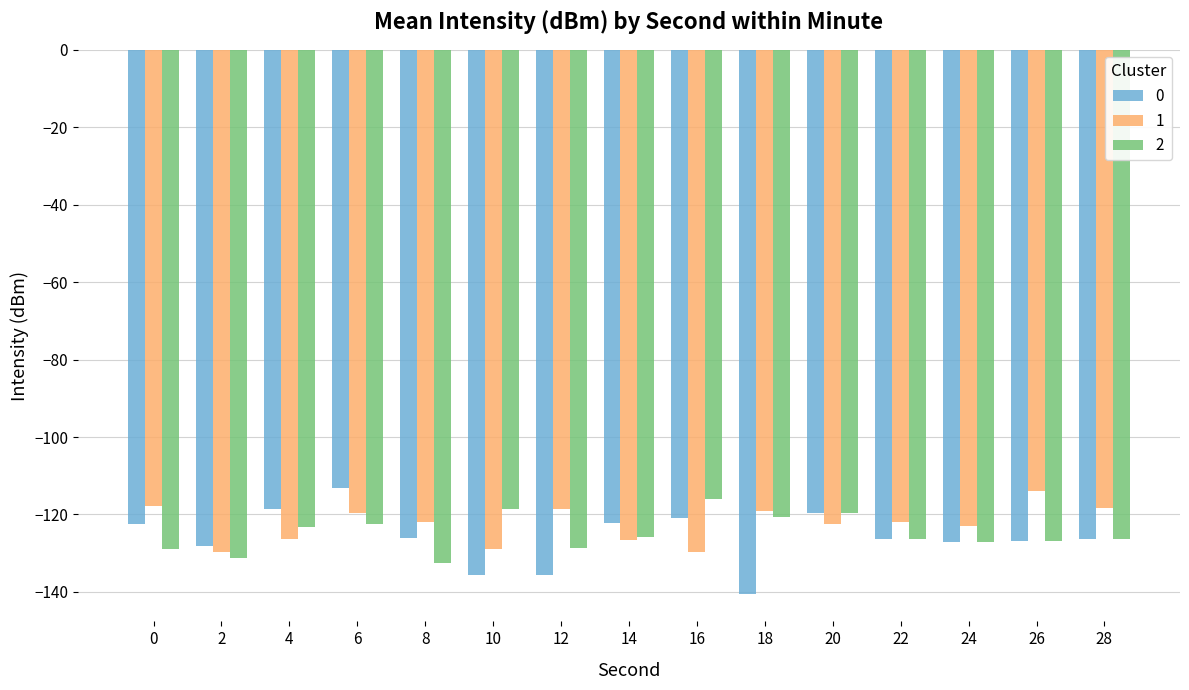

What value does the 1 series have at 2?

-129.6